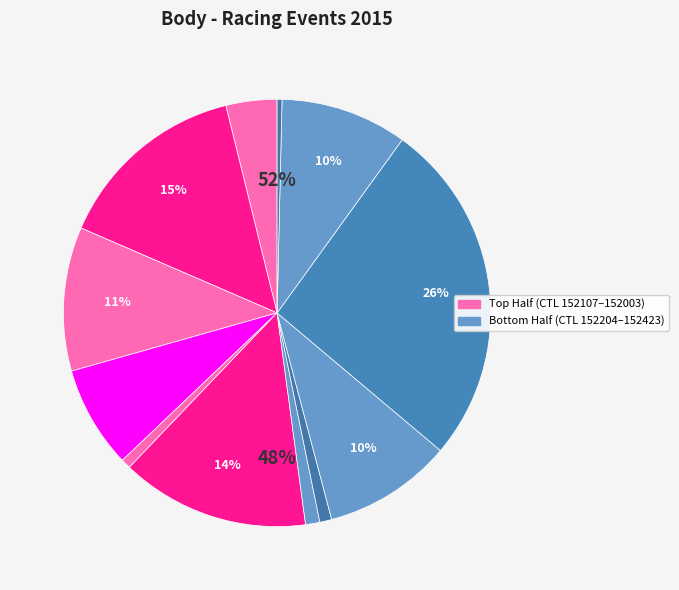

Rank the categories by value from lowest to highest.

152423, 152010, 152205, 152204, 152107, 151312, 157030, 151334, 151802, 152003, 152121, 152182